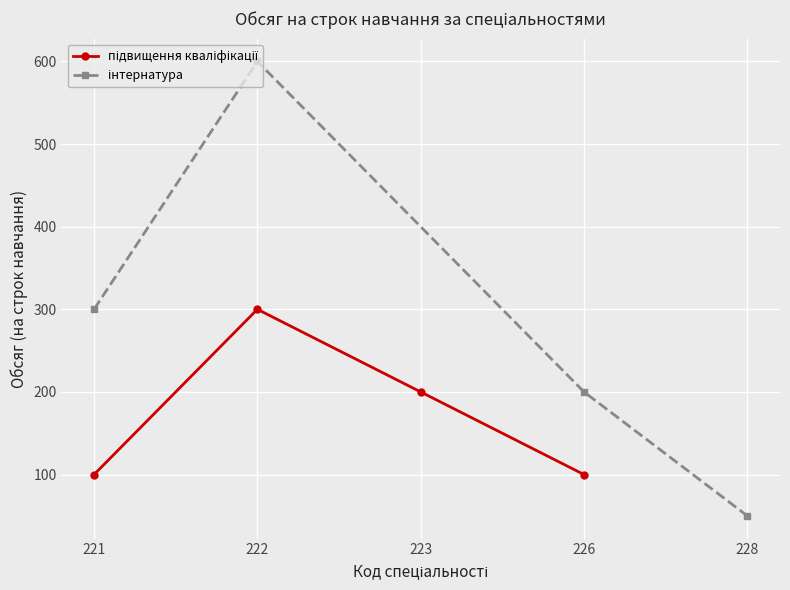

Rank the series at 221 from highest to lowest value.

інтернатура, підвищення кваліфікації